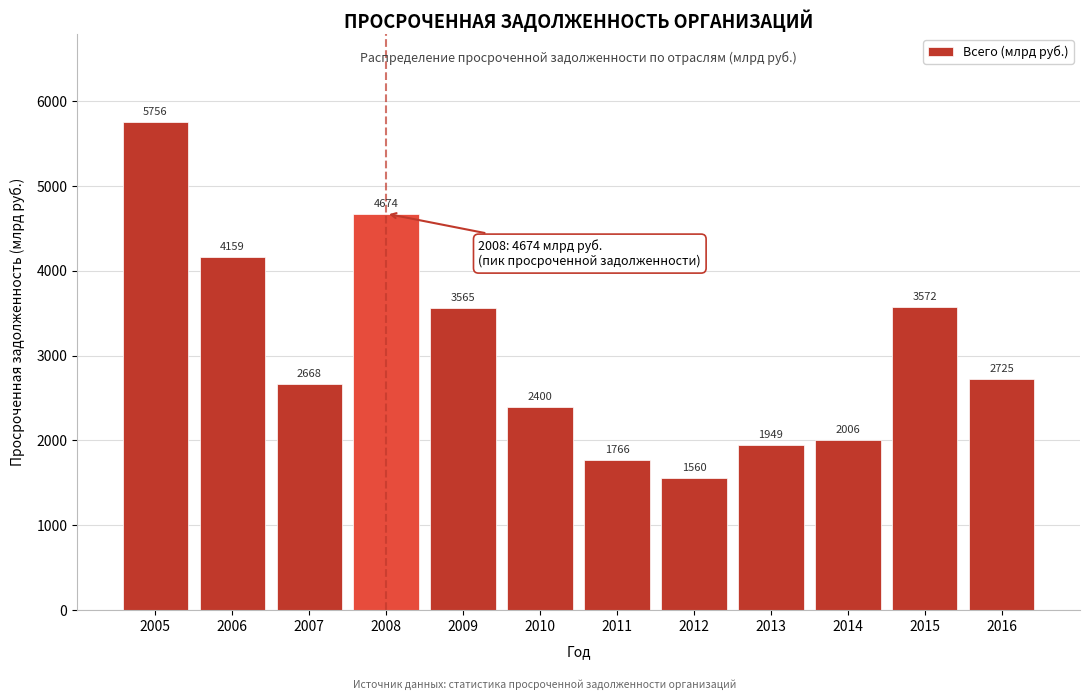

Reading left to right, extract all data points from this chart.

5756	4159	2668	4674	3565	2400	1766	1560	1949	2006	3572	2725